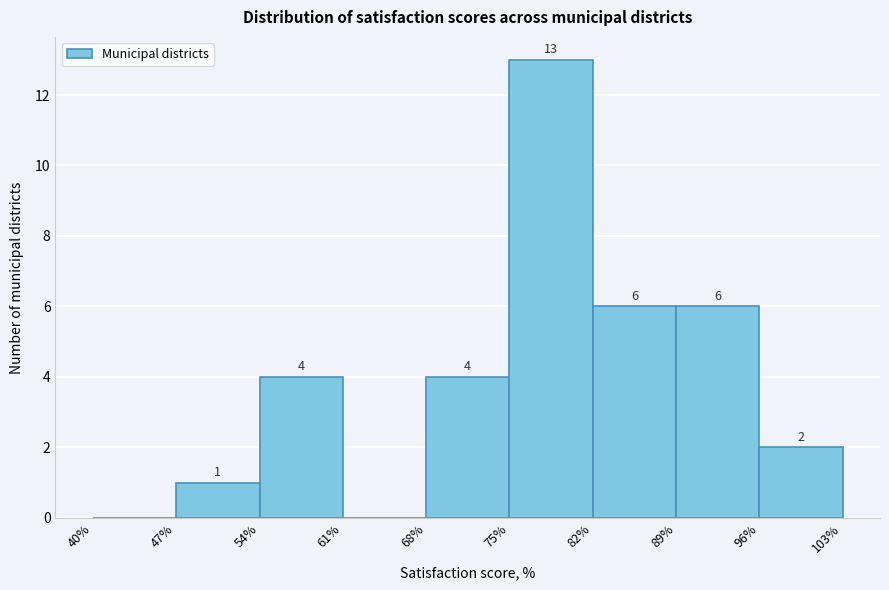

Which range on the x-axis has the tallest bar?

75% to 82%